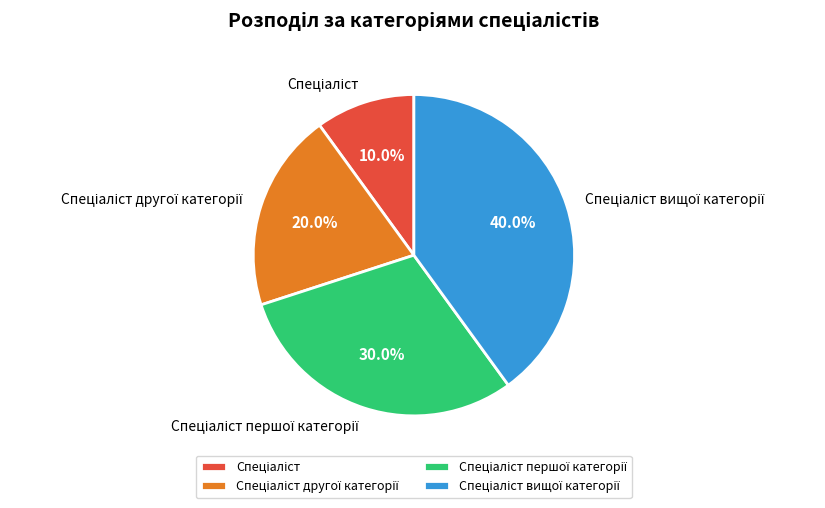

Is there any slice that represents more than half of the pie?

No